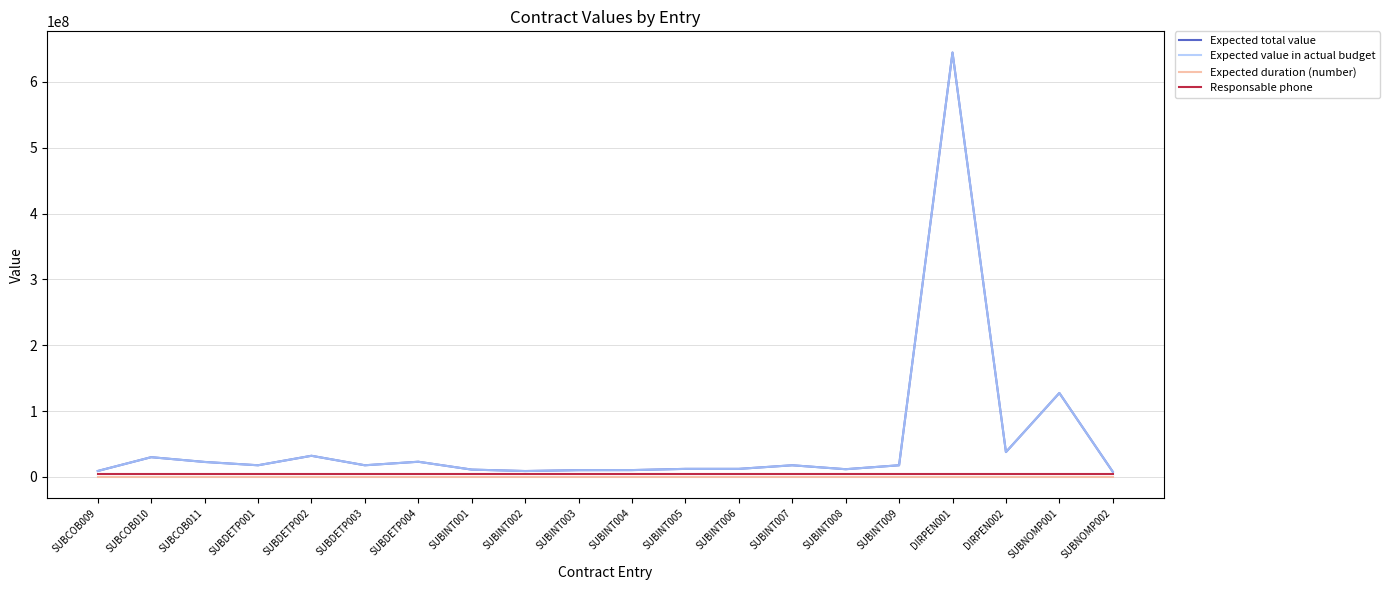

Does the chart have visible grid lines?

Yes